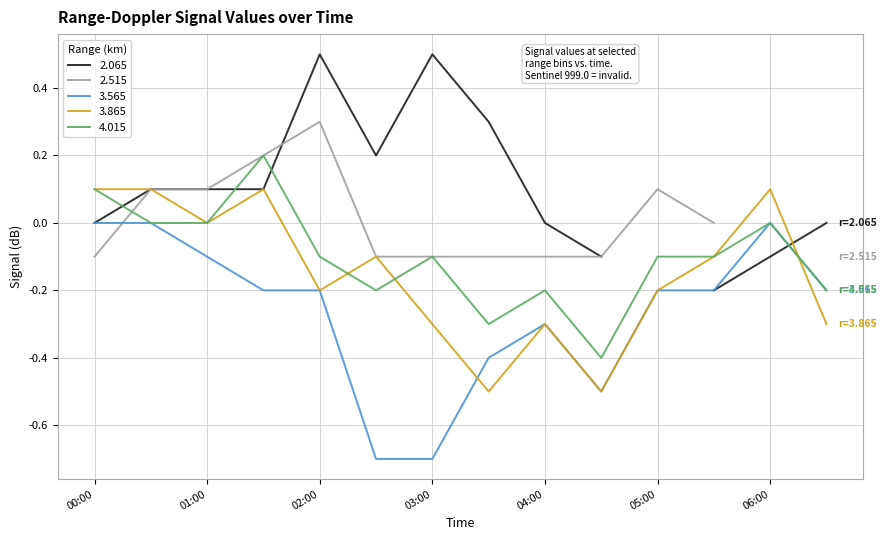

What is the difference between the maximum and second lowest values in the 4.015 series?

0.5